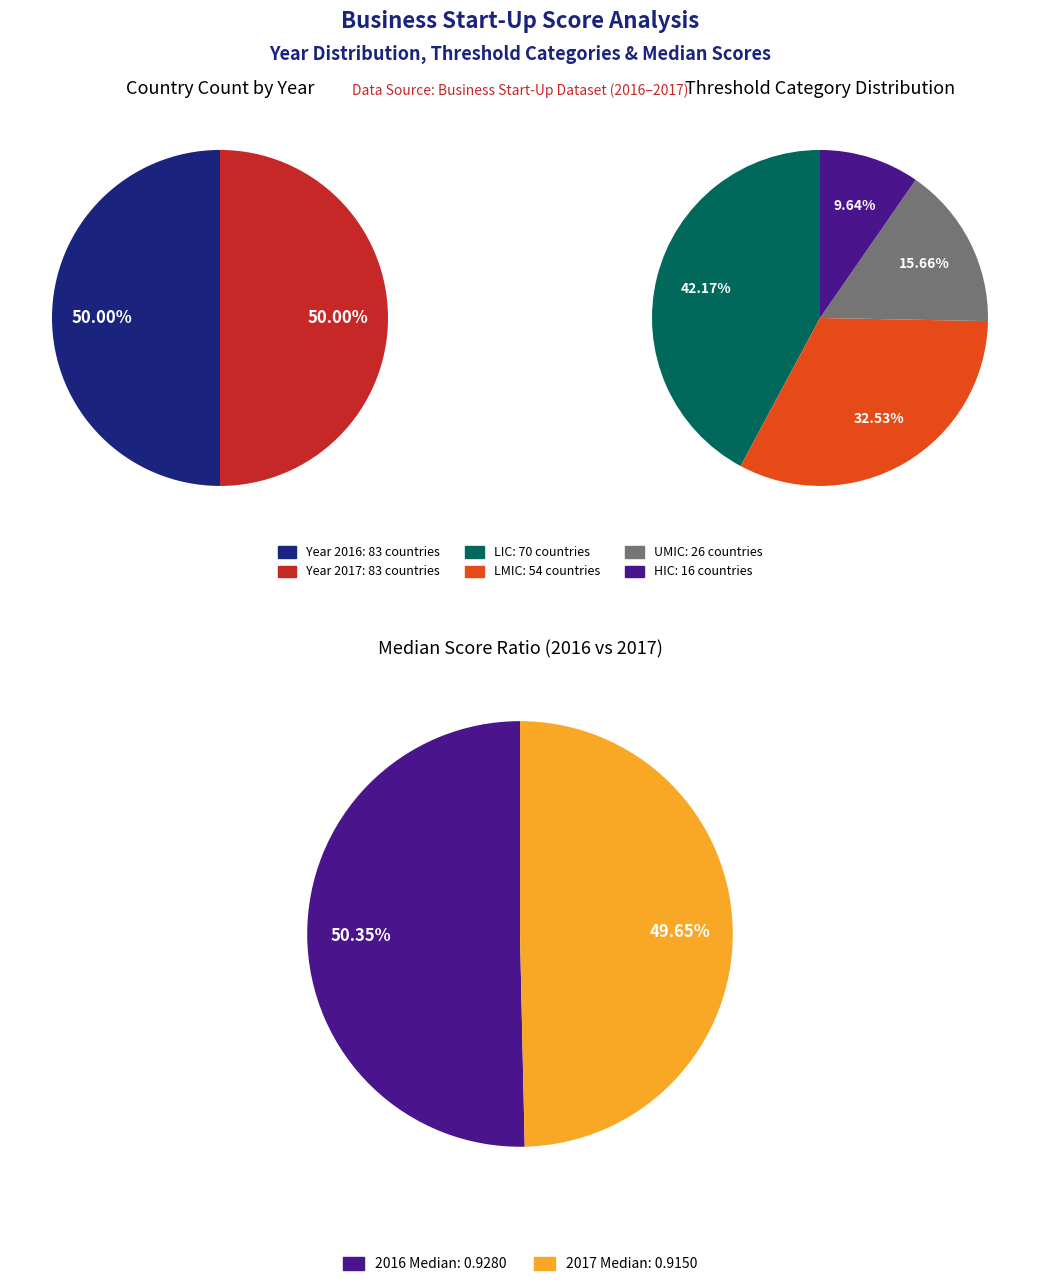

What is the smallest slice in the pie chart?

2017